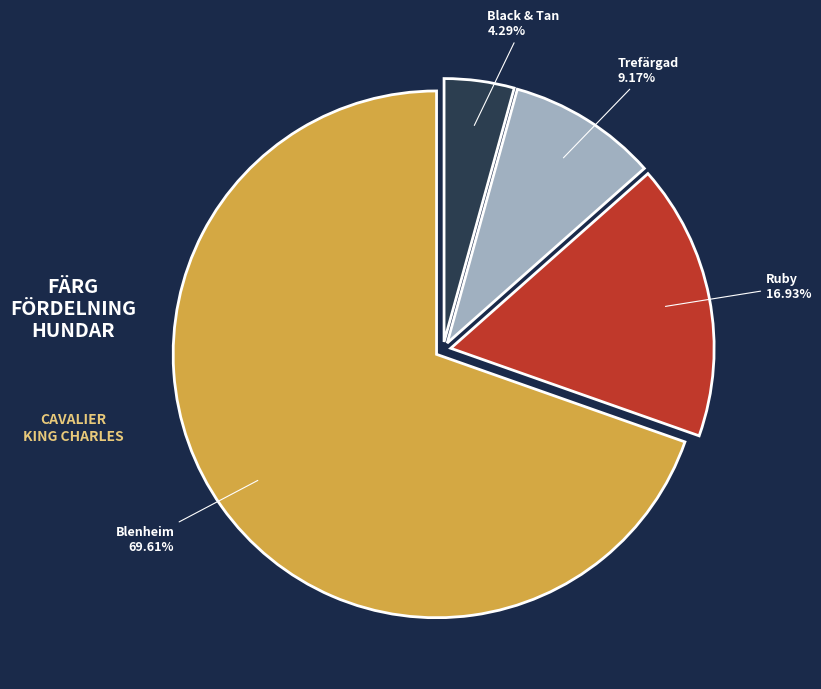

What is the ratio of the value at Trefärgad to the value at Ruby?

0.5